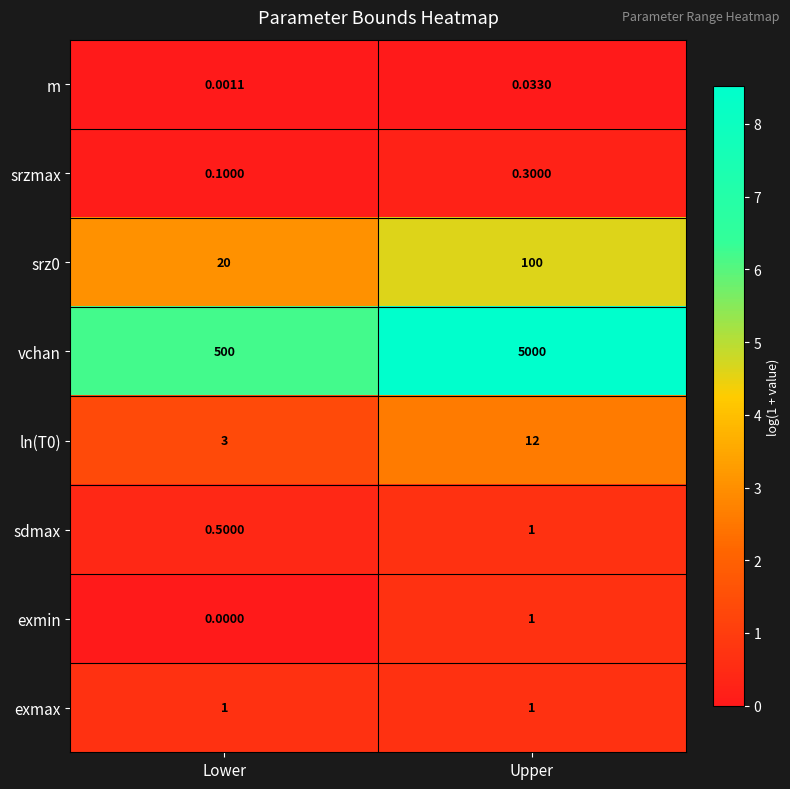

At which label is srz0 closest to 60?

Lower